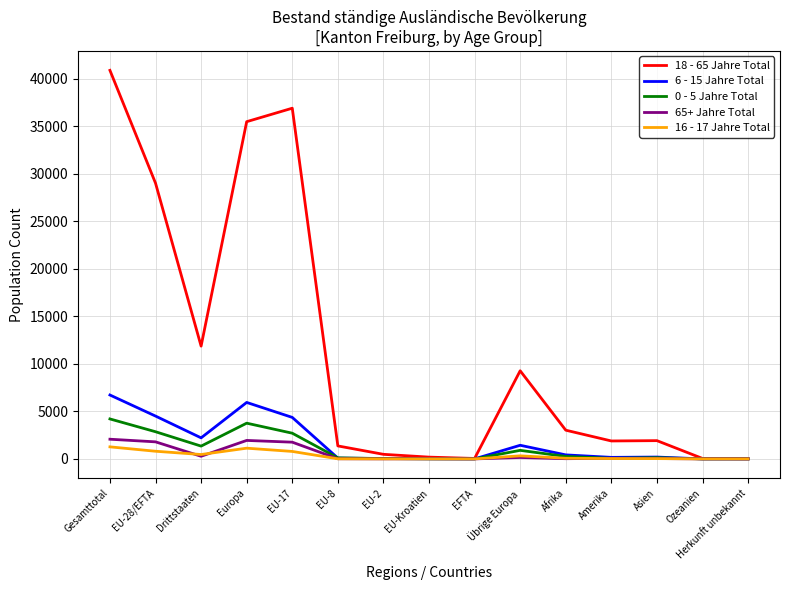

Which series has the largest total across all categories?

18 - 65 Jahre Total